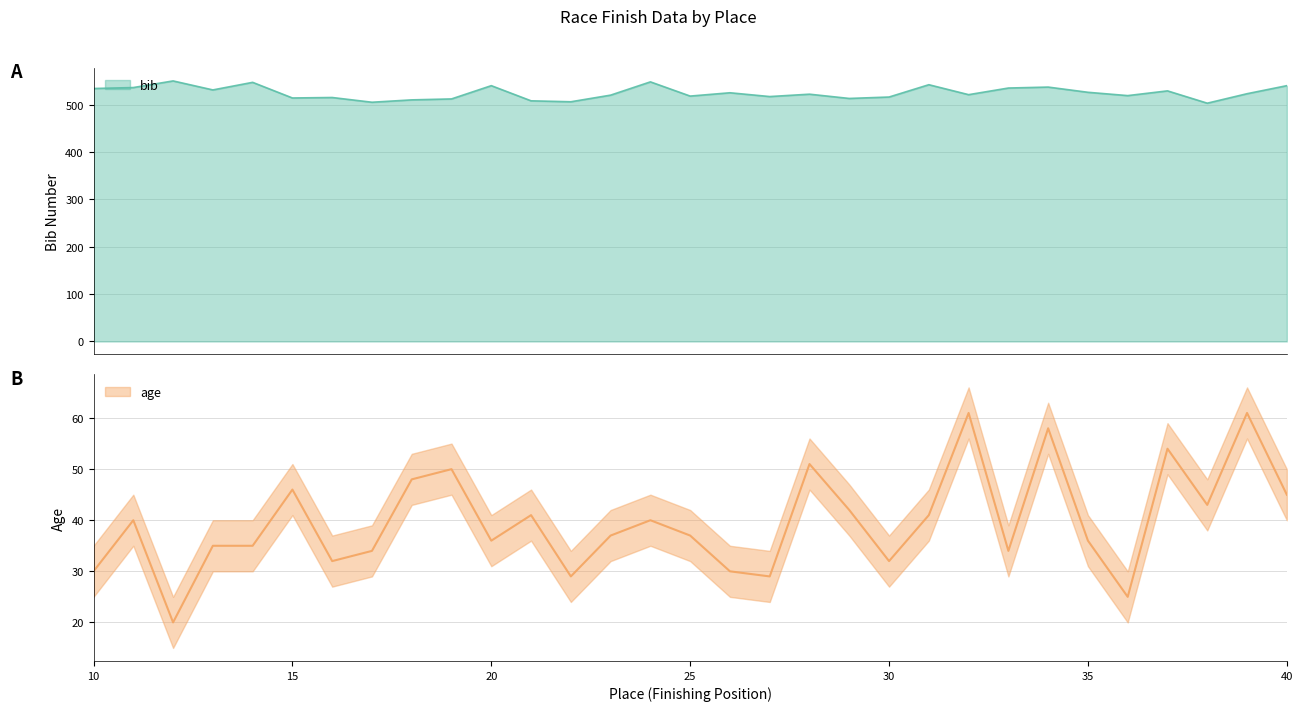

True or false: age and bib cross at least once.

False